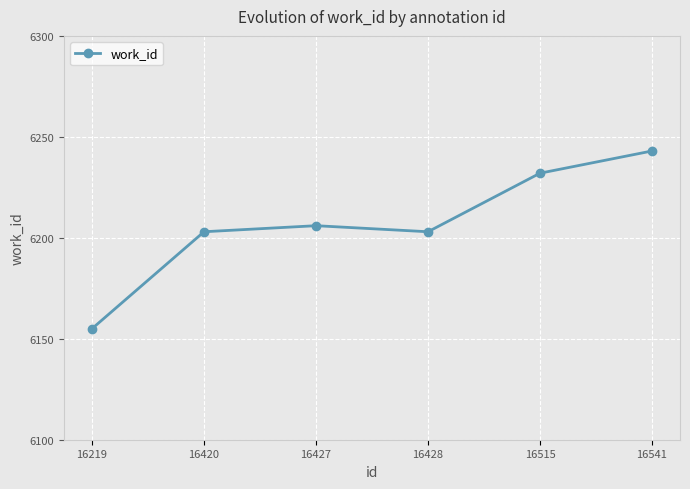

Does the chart have visible grid lines?

Yes